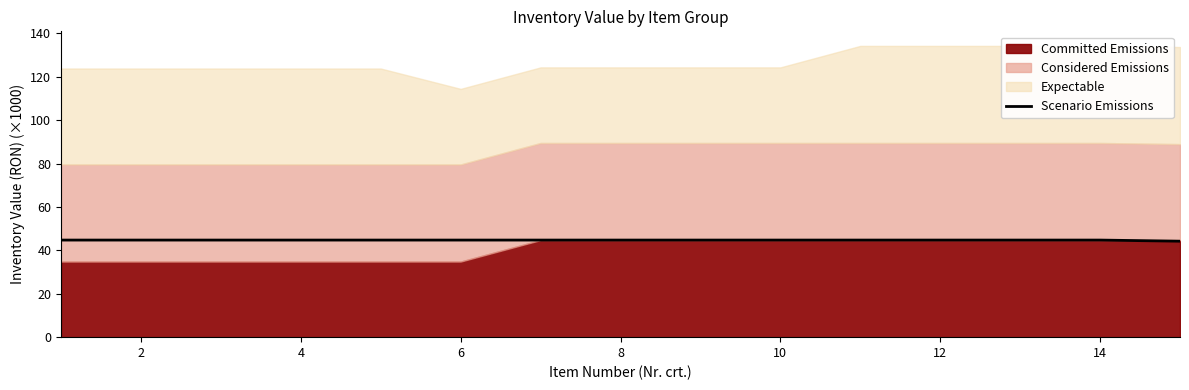

Reading left to right, extract all data points from this chart.

44.7	44.7	44.7	44.7	44.7	44.7	44.7	44.7	44.7	44.7	44.7	44.7	44.7	44.7	44.2